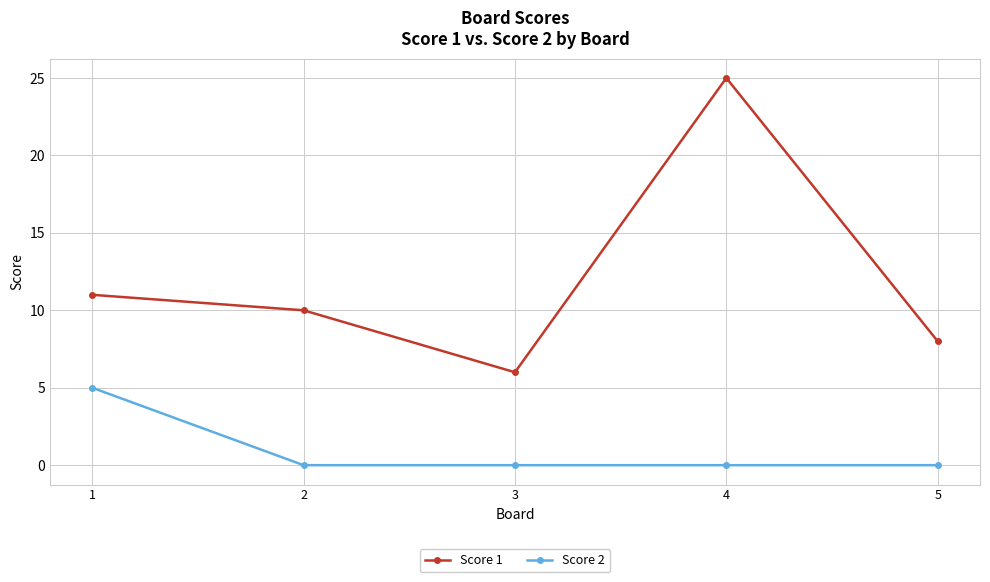

The Score 2 series shows 0 at 2. True or false?

True